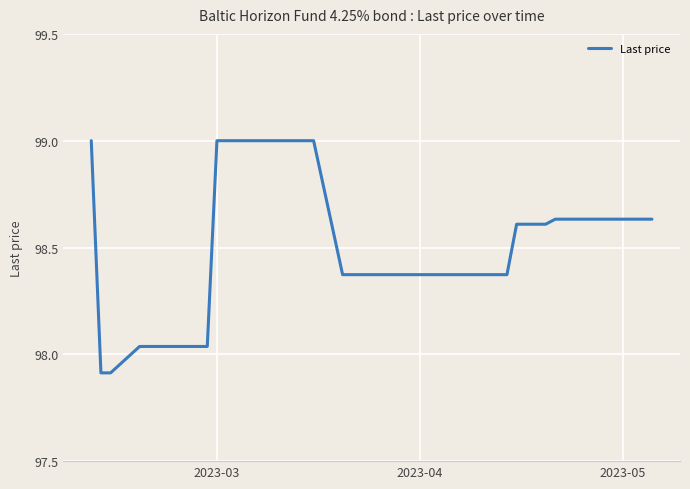

Is this an area chart (filled region under the line)?

No